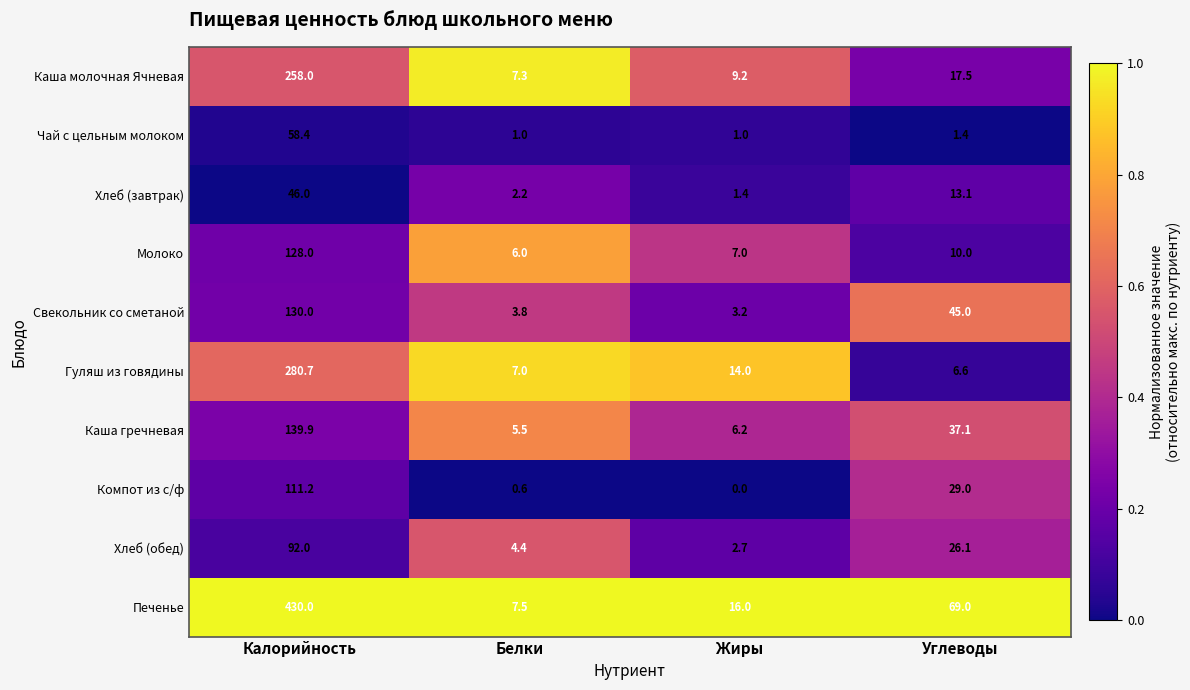

Is the value of Хлеб (обед) at Калорийность greater than the value of Чай с цельным молоком at Калорийность?

Yes